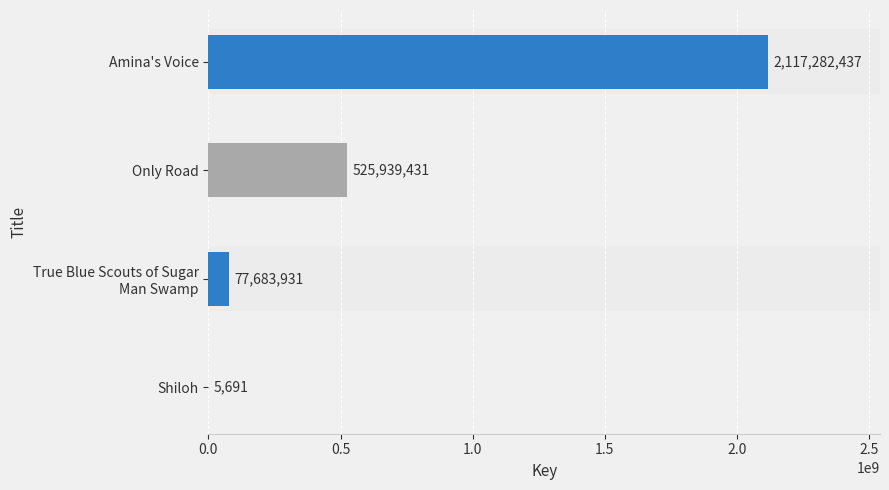

Between Only Road and Amina's Voice, which is larger?

Amina's Voice